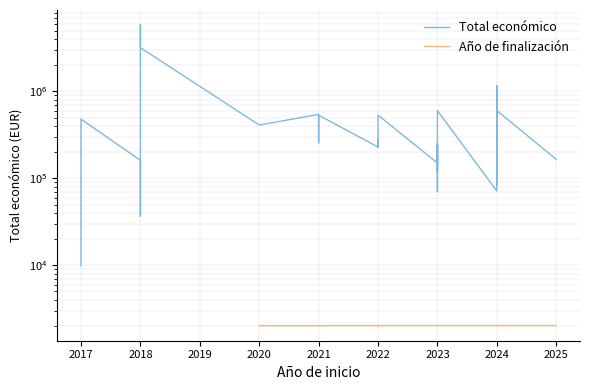

How many Año de finalización values are between 2023 and 2027?

30